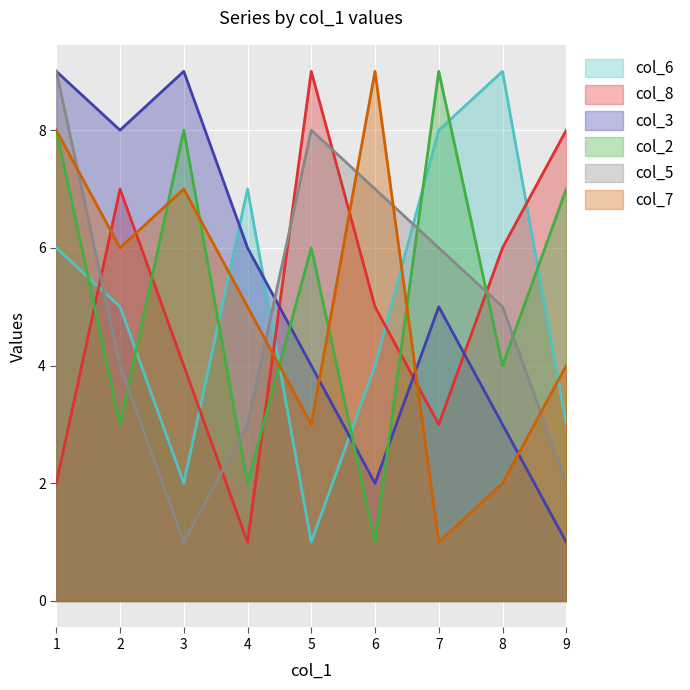

Between 7 and 3, which is larger?

7